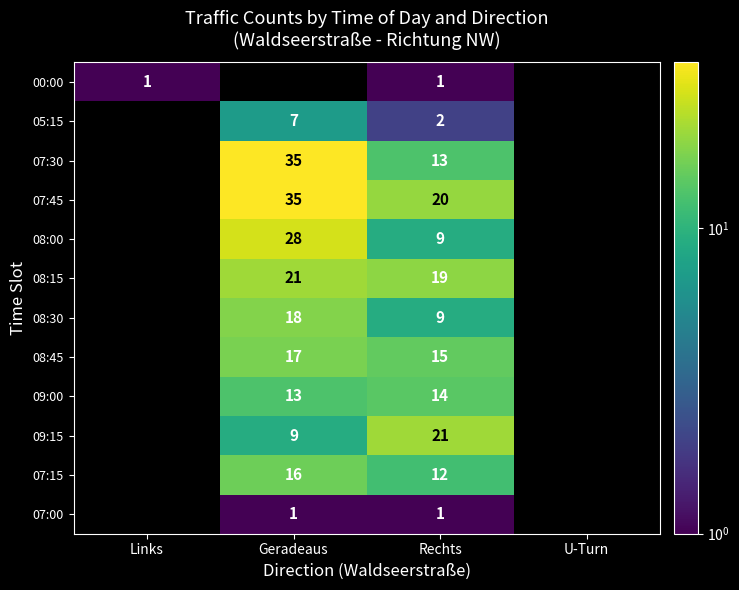

What is the total value across all series at Rechts?

136